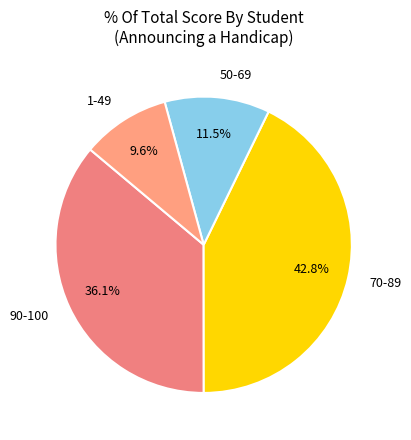

Count the number of slices in the pie.

4